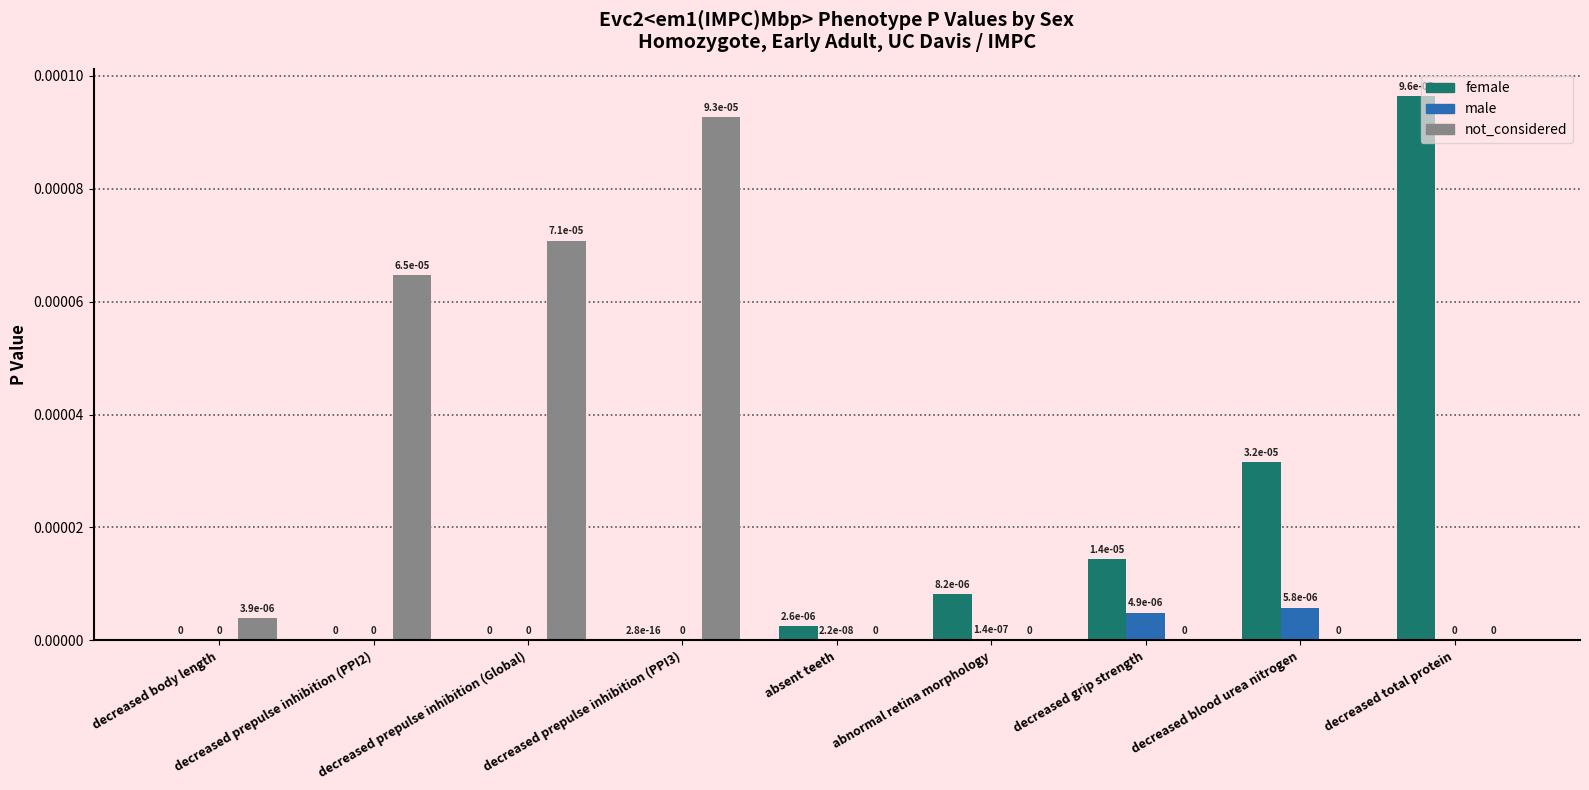

The male series shows 0.0 at decreased prepulse inhibition (Global). True or false?

True